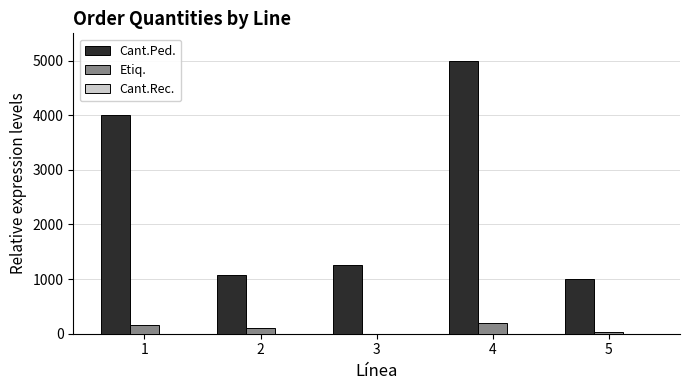

The Cant.Ped. series shows 5000 at 4. True or false?

True